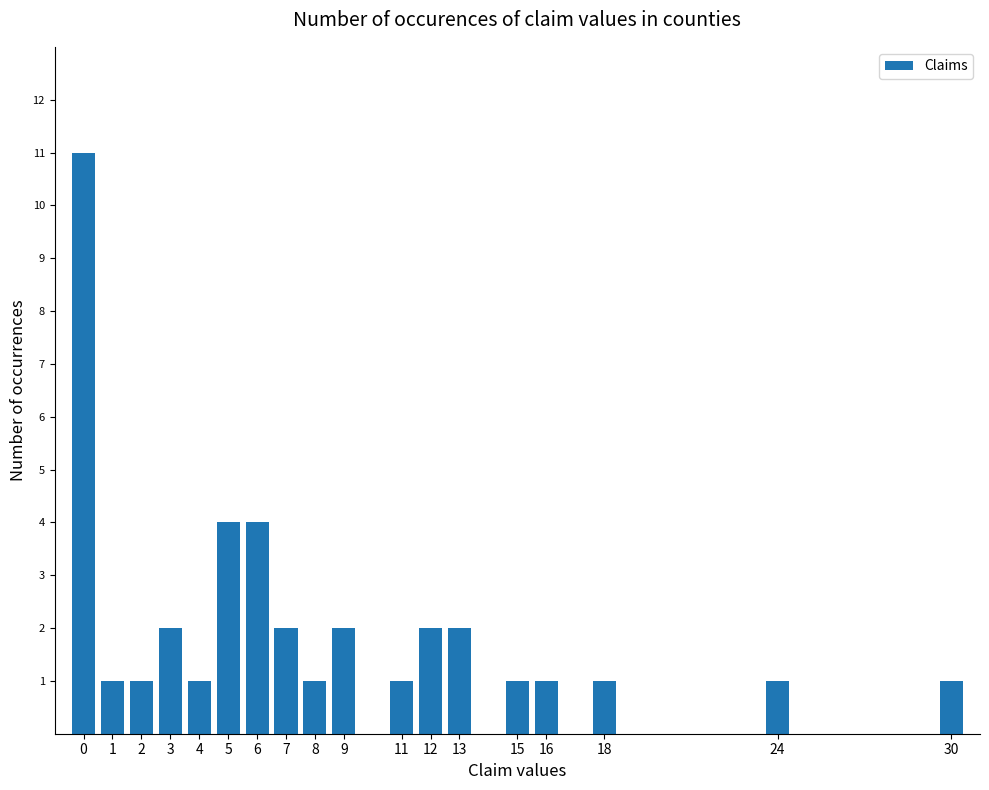

Does the chart contain stacked bars?

No